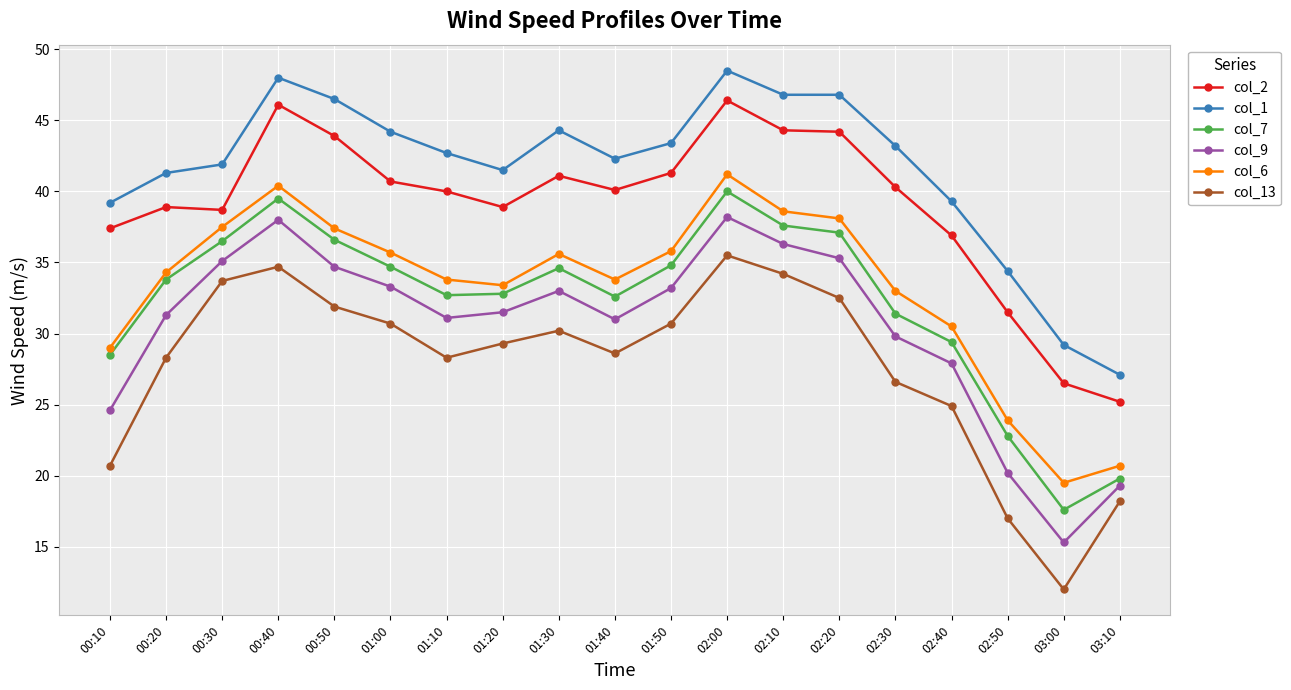

True or false: col_2 has a value of 36.9 at 02:40.

True